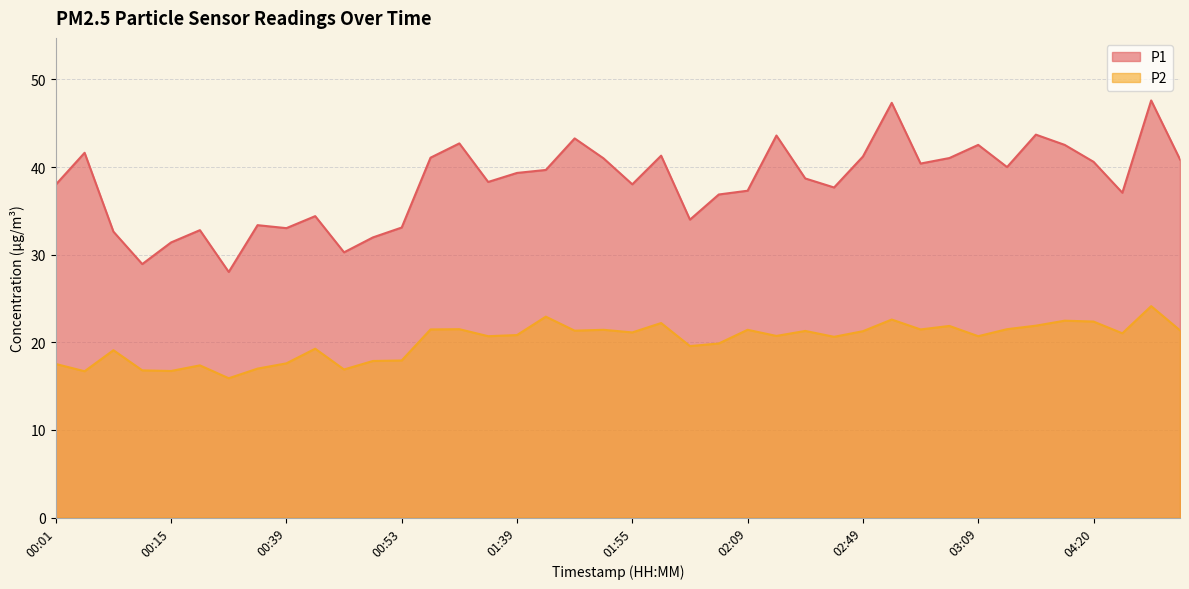

Is the value of P2 at 00:47 greater than the value of P1 at 01:47?

No